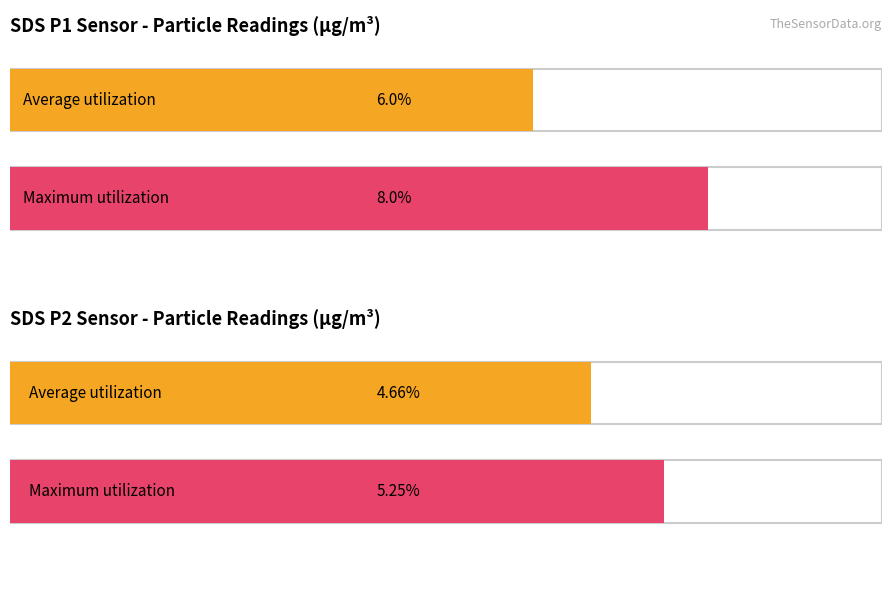

Which series has the largest range (max minus min)?

SDS_P1